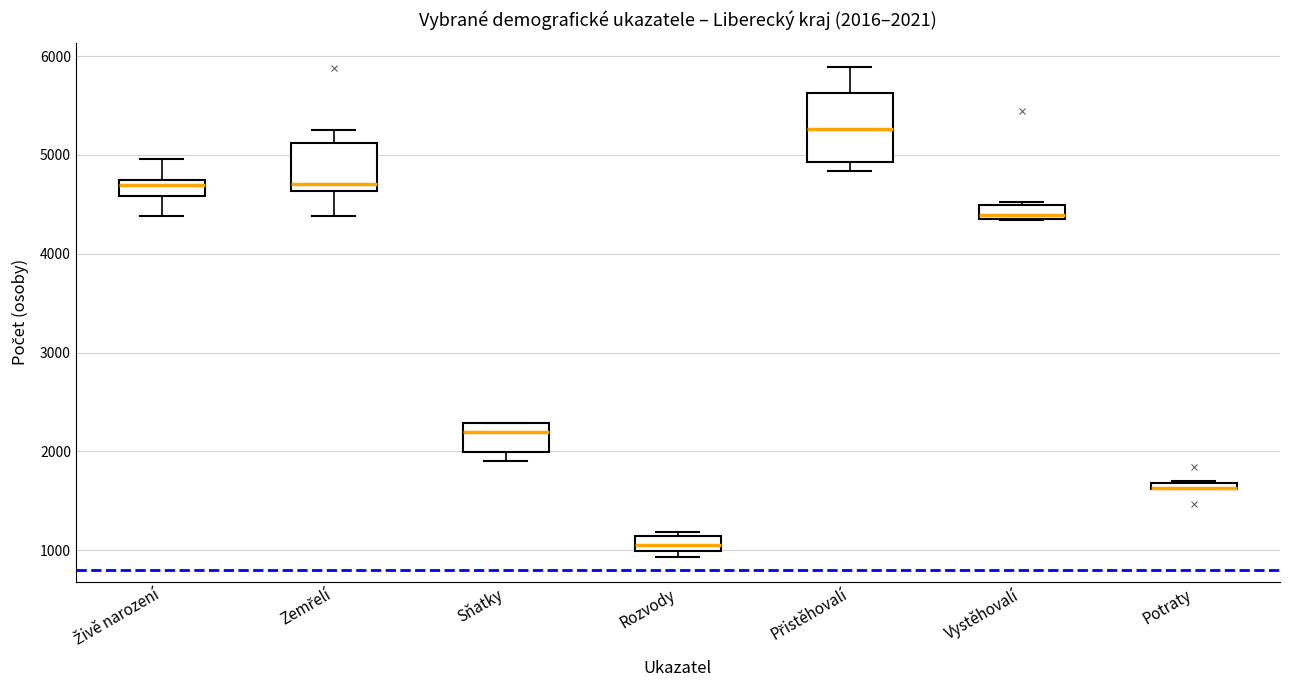

Which box is the tallest, from its lower edge to its upper edge?

Přistěhovalí